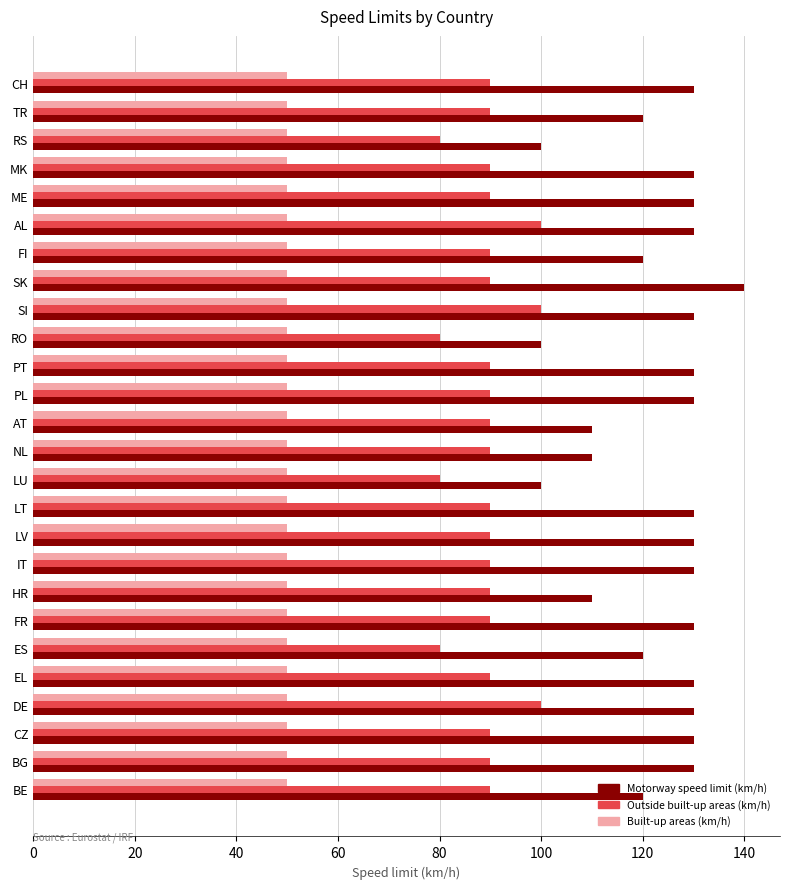

Rank the series by their maximum value, from highest to lowest.

Motorway speed limit (km/h), Outside built-up areas (km/h), Built-up areas (km/h)